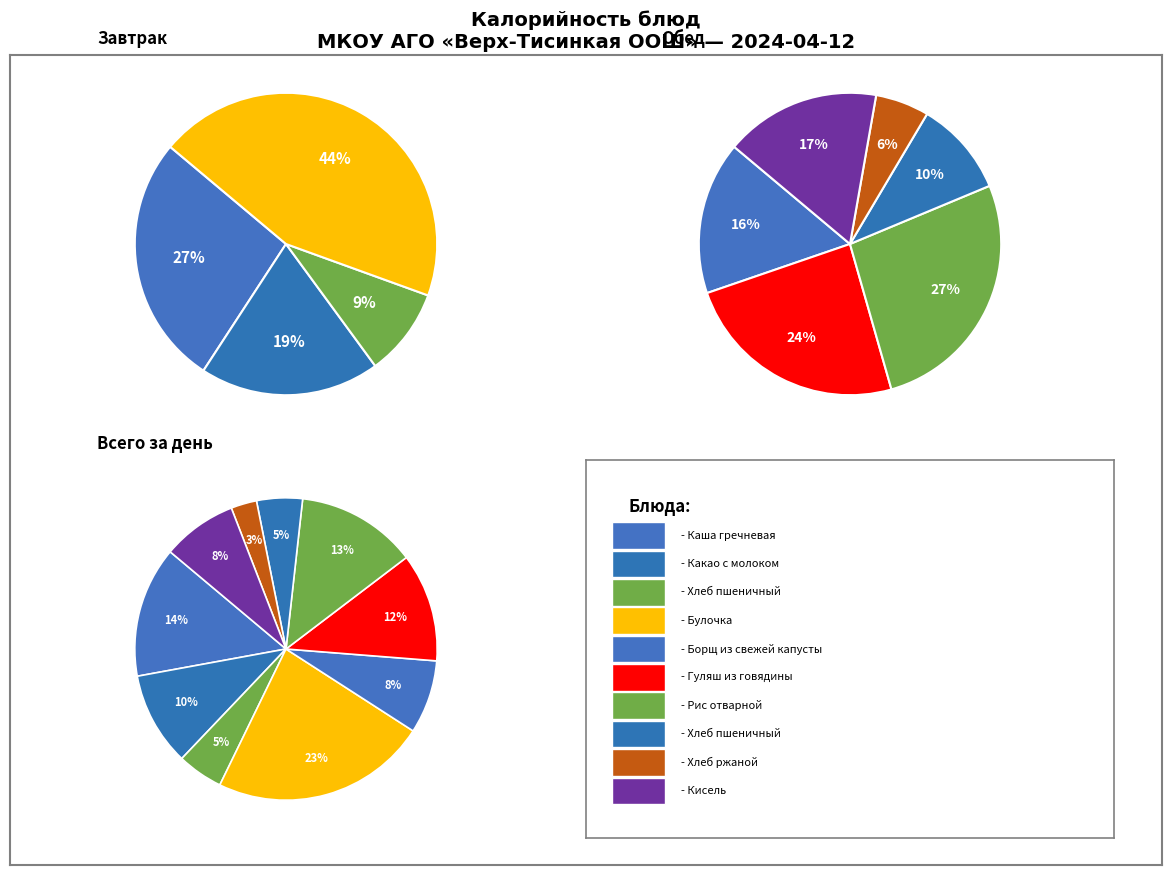

True or false: Каша гречневая accounts for 22% of the total.

False